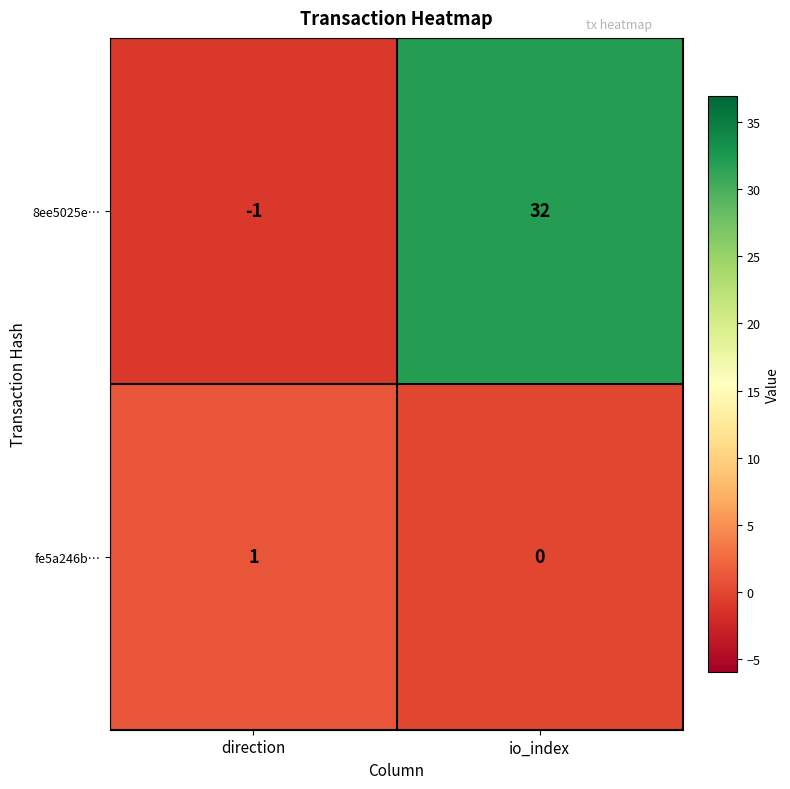

At which category is the sum across all series the highest?

io_index